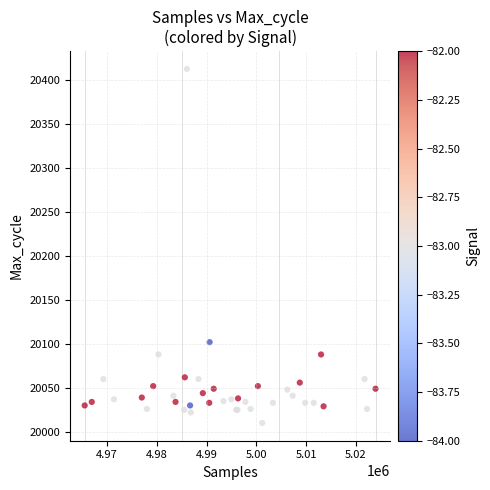

What Y value in the scatter plot is closest to 20211?

20102